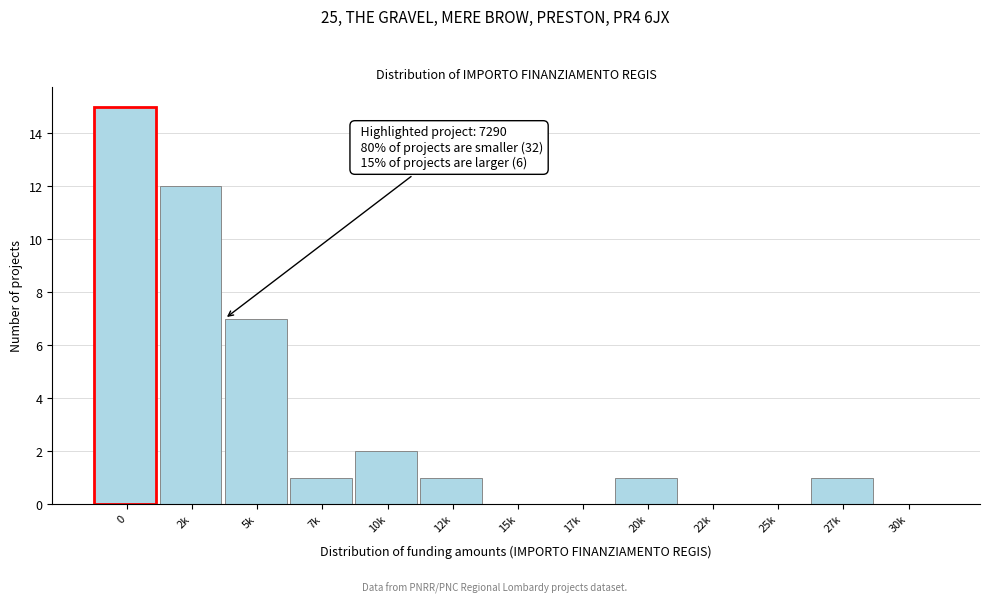

Reading left to right, transcribe all the data shown in this chart.

0=15	2k=12	5k=7	7k=1	10k=2	12k=1	15k=0	17k=0	20k=1	22k=0	25k=0	27k=1	30k=0